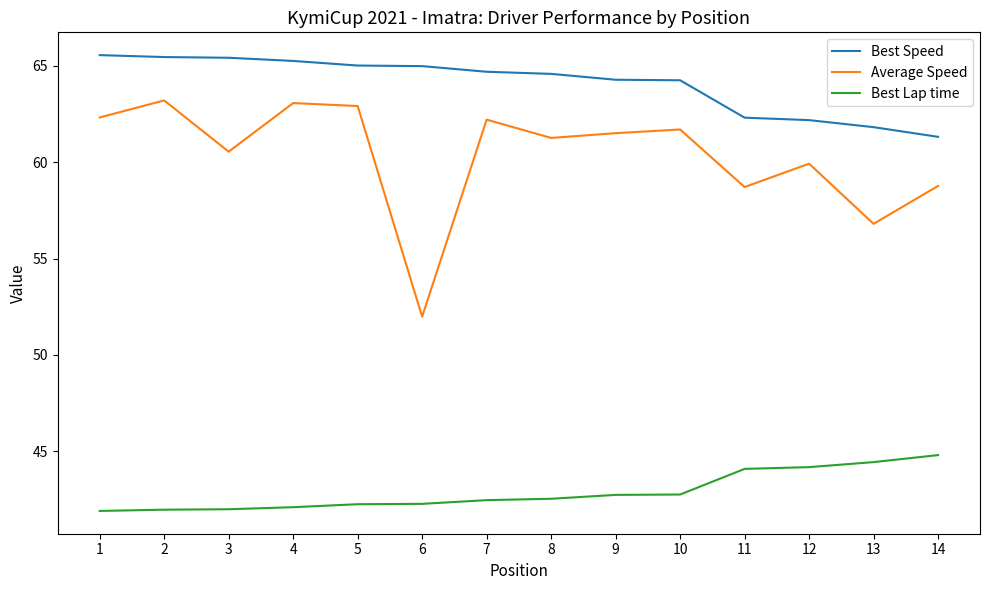

Rank the series by their average value, from lowest to highest.

Best Lap time, Average Speed, Best Speed